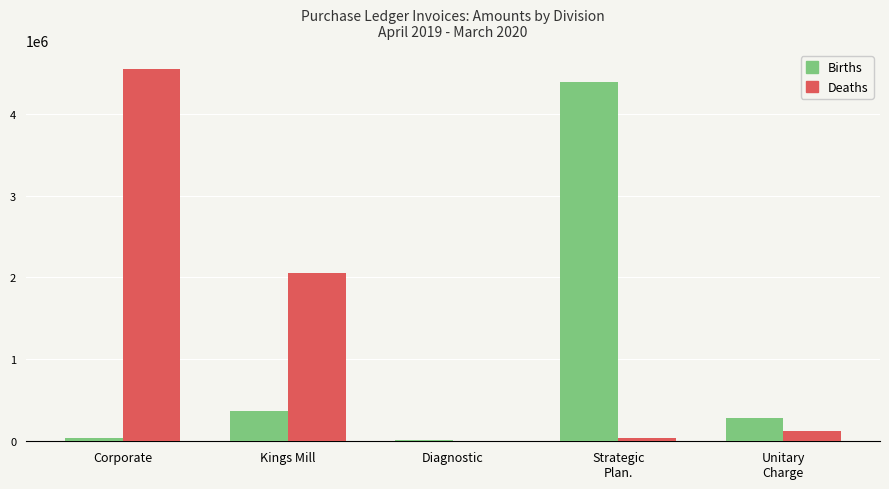

The value of Births at Kings Mill is 132274.9. True or false?

False